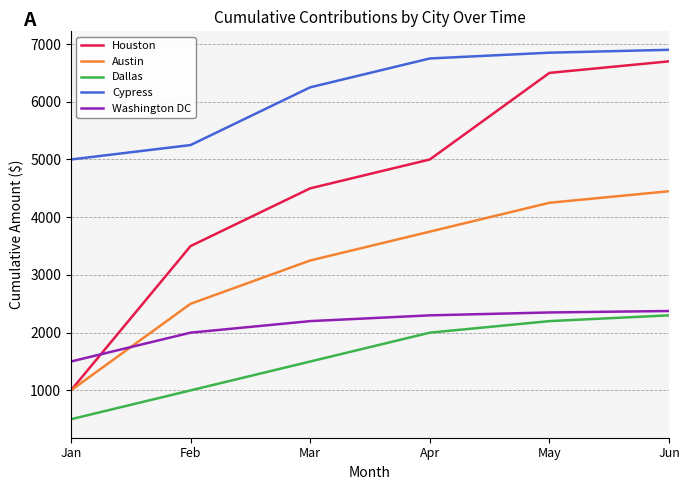

True or false: Washington DC has more than 1 interior local peaks.

False